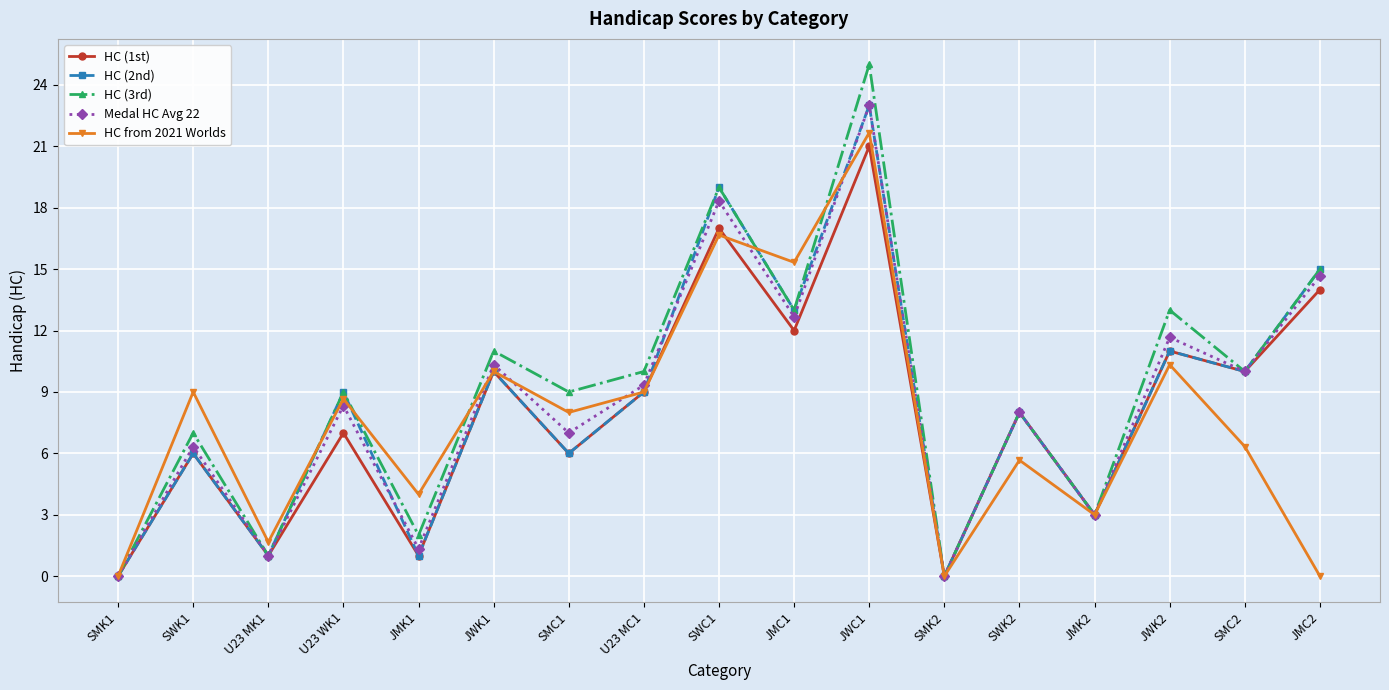

Reading left to right, list all the values displayed in this chart.

HC (1st): SMK1=0.0	SWK1=6.0	U23 MK1=1.0	U23 WK1=7.0	JMK1=1.0	JWK1=10.0	SMC1=6.0	U23 MC1=9.0	SWC1=17.0	JMC1=12.0	JWC1=21.0	SMK2=0.0	SWK2=8.0	JMK2=3.0	JWK2=11.0	SMC2=10.0	JMC2=14.0
HC (2nd): SMK1=0.0	SWK1=6.0	U23 MK1=1.0	U23 WK1=9.0	JMK1=1.0	JWK1=10.0	SMC1=6.0	U23 MC1=9.0	SWC1=19.0	JMC1=13.0	JWC1=23.0	SMK2=0.0	SWK2=8.0	JMK2=3.0	JWK2=11.0	SMC2=10.0	JMC2=15.0
HC (3rd): SMK1=0.0	SWK1=7.0	U23 MK1=1.0	U23 WK1=9.0	JMK1=2.0	JWK1=11.0	SMC1=9.0	U23 MC1=10.0	SWC1=19.0	JMC1=13.0	JWC1=25.0	SMK2=0.0	SWK2=8.0	JMK2=3.0	JWK2=13.0	SMC2=10.0	JMC2=15.0
Medal HC Avg 22: SMK1=0.0	SWK1=6.3	U23 MK1=1.0	U23 WK1=8.3	JMK1=1.3	JWK1=10.3	SMC1=7.0	U23 MC1=9.3	SWC1=18.3	JMC1=12.7	JWC1=23.0	SMK2=0.0	SWK2=8.0	JMK2=3.0	JWK2=11.7	SMC2=10.0	JMC2=14.7
HC from 2021 Worlds: SMK1=0.0	SWK1=9.0	U23 MK1=1.7	U23 WK1=8.7	JMK1=4.0	JWK1=10.0	SMC1=8.0	U23 MC1=9.0	SWC1=16.7	JMC1=15.3	JWC1=21.7	SMK2=0.0	SWK2=5.7	JMK2=3.0	JWK2=10.3	SMC2=6.3	JMC2=0.0